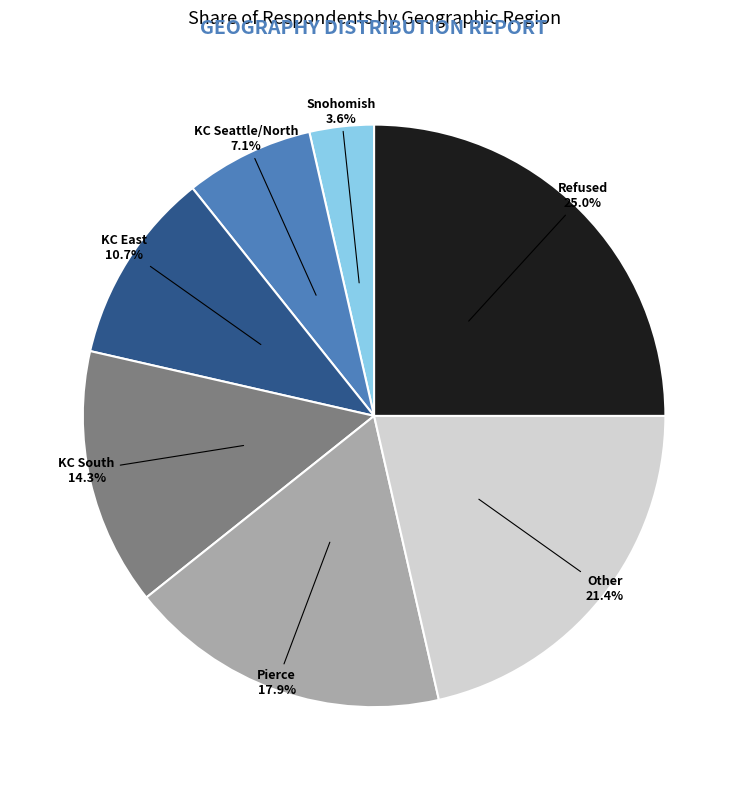

Is there a majority slice in this chart?

No